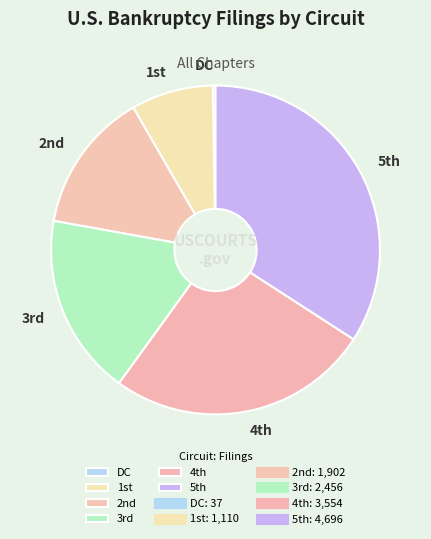

What is the largest slice in the pie chart?

5th